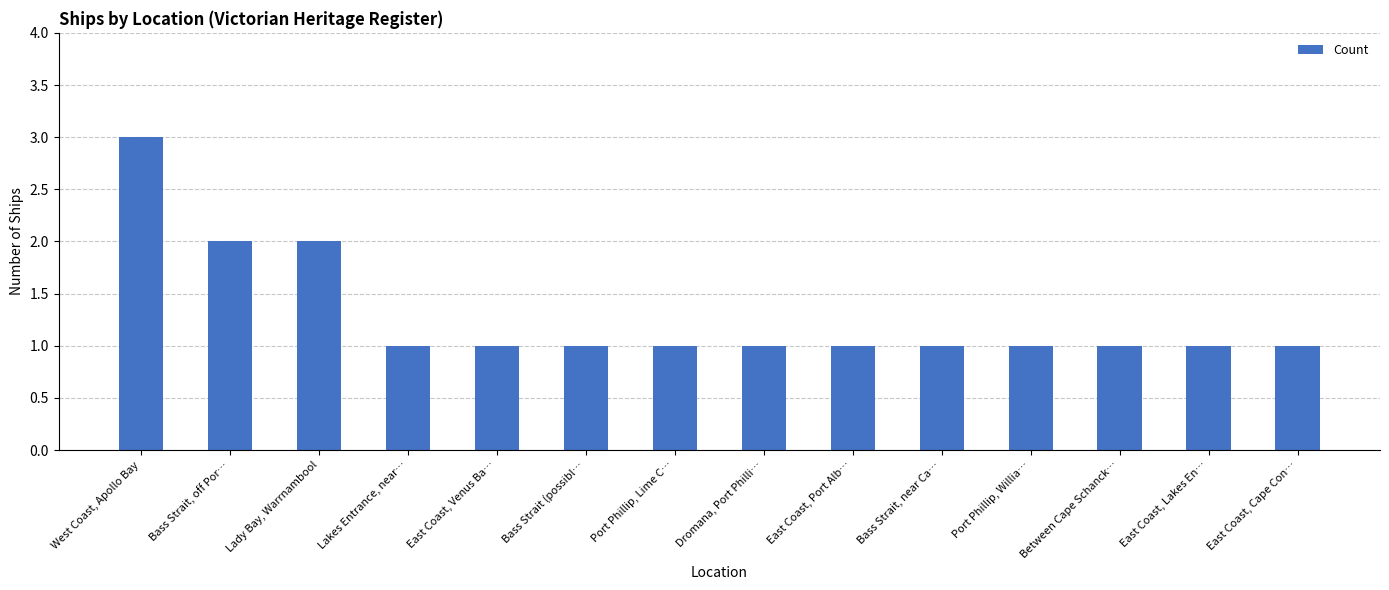

What is the value of the 4th bar from the left?

1